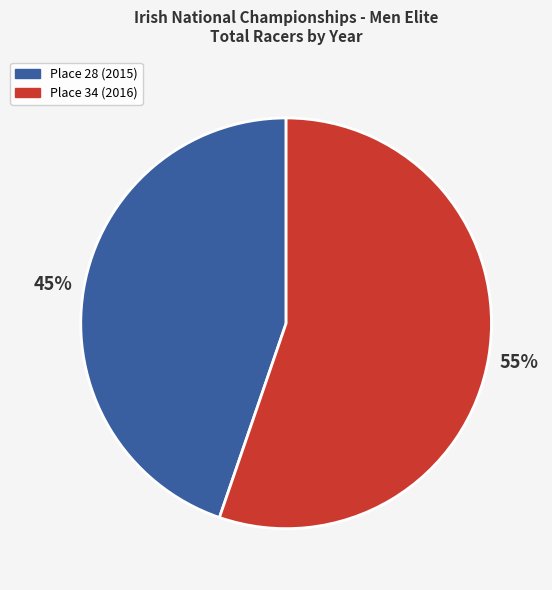

True or false: Place 34 (2016) accounts for 55% of the total.

True